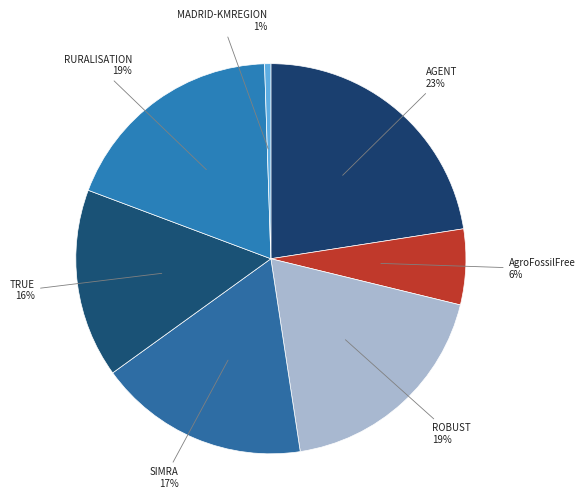

To the nearest percent, what is the difference between the largest and smallest slice percentages?

22%